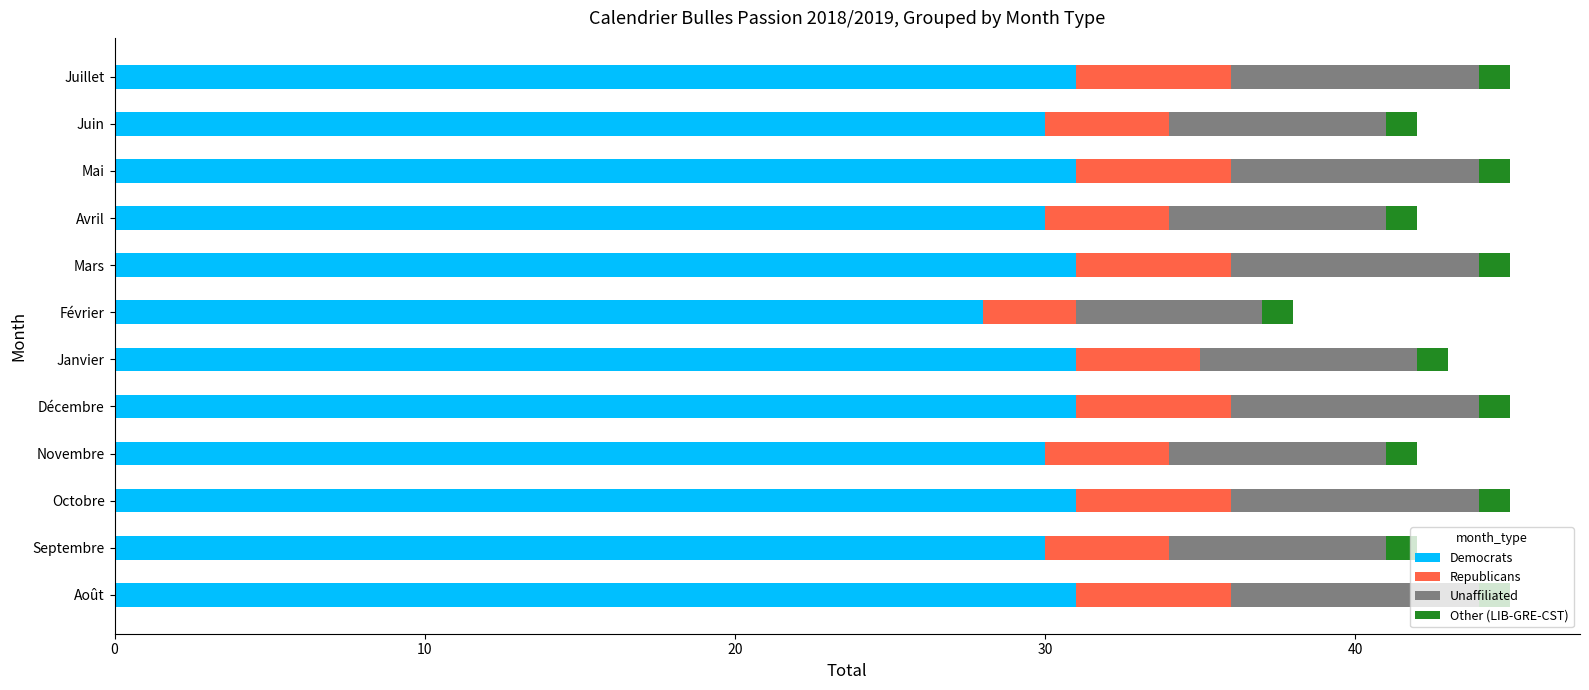

What value does the Democrats series have at Novembre?

30